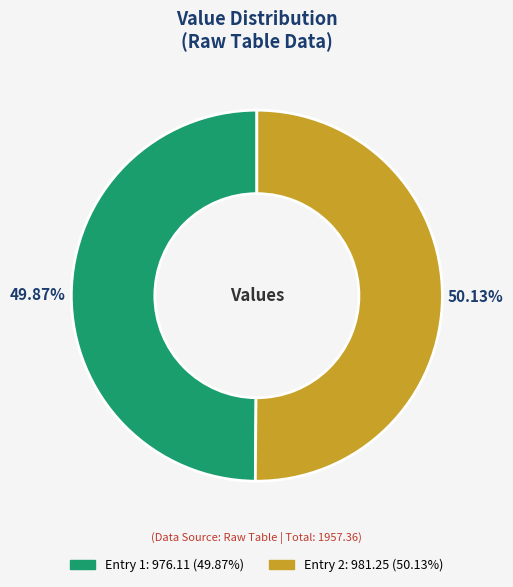

Does any single category account for the majority?

Yes